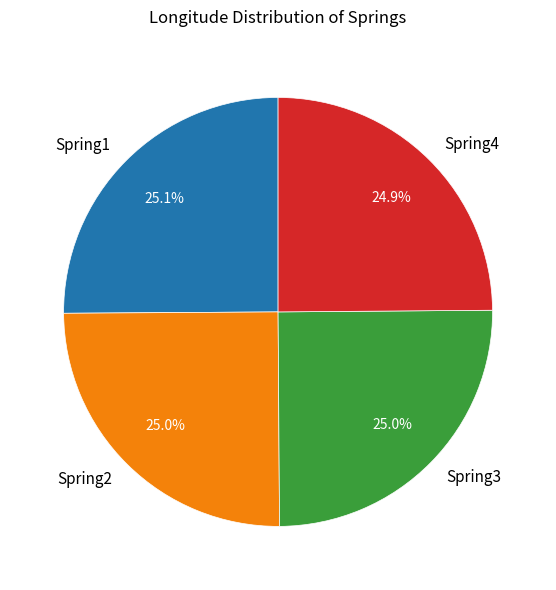

Does any single category account for the majority?

No